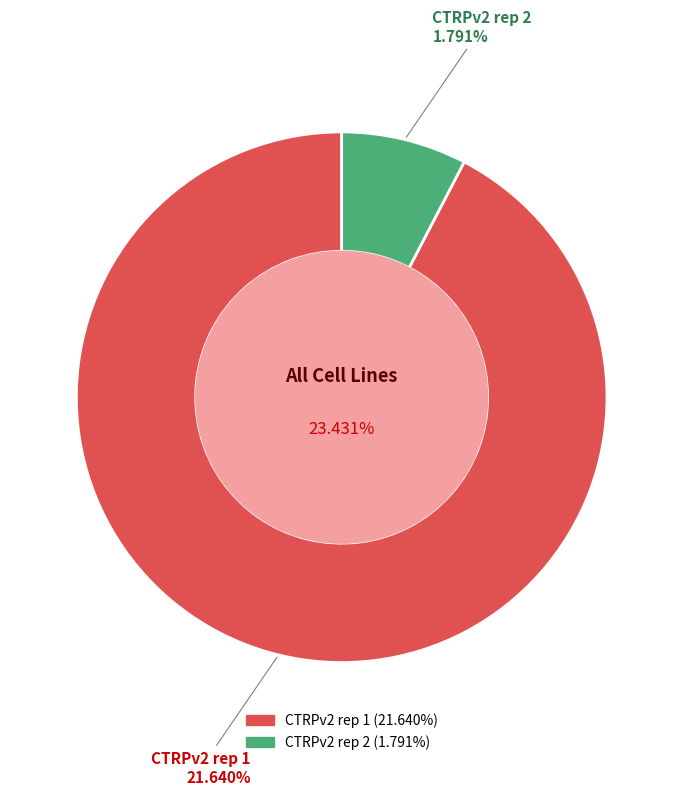

How many slices are in this pie chart?

2